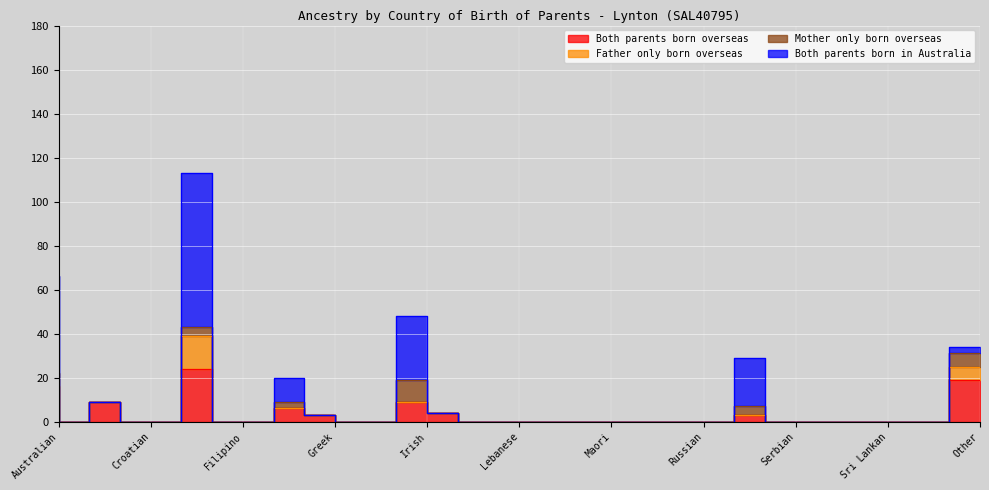

True or false: Father only born overseas and Both parents born overseas intersect in this chart.

False